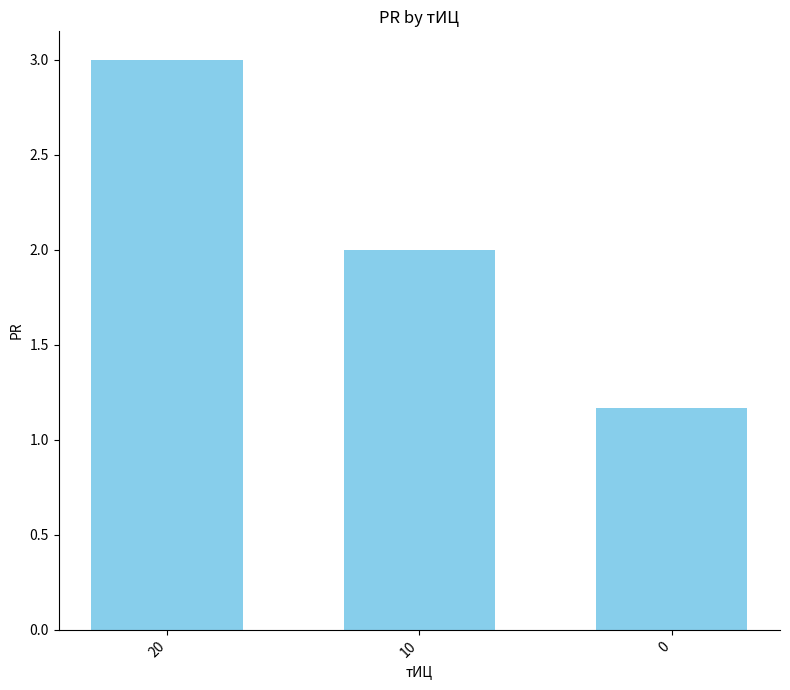

Is it true that the value at 10 is 0.6?

False